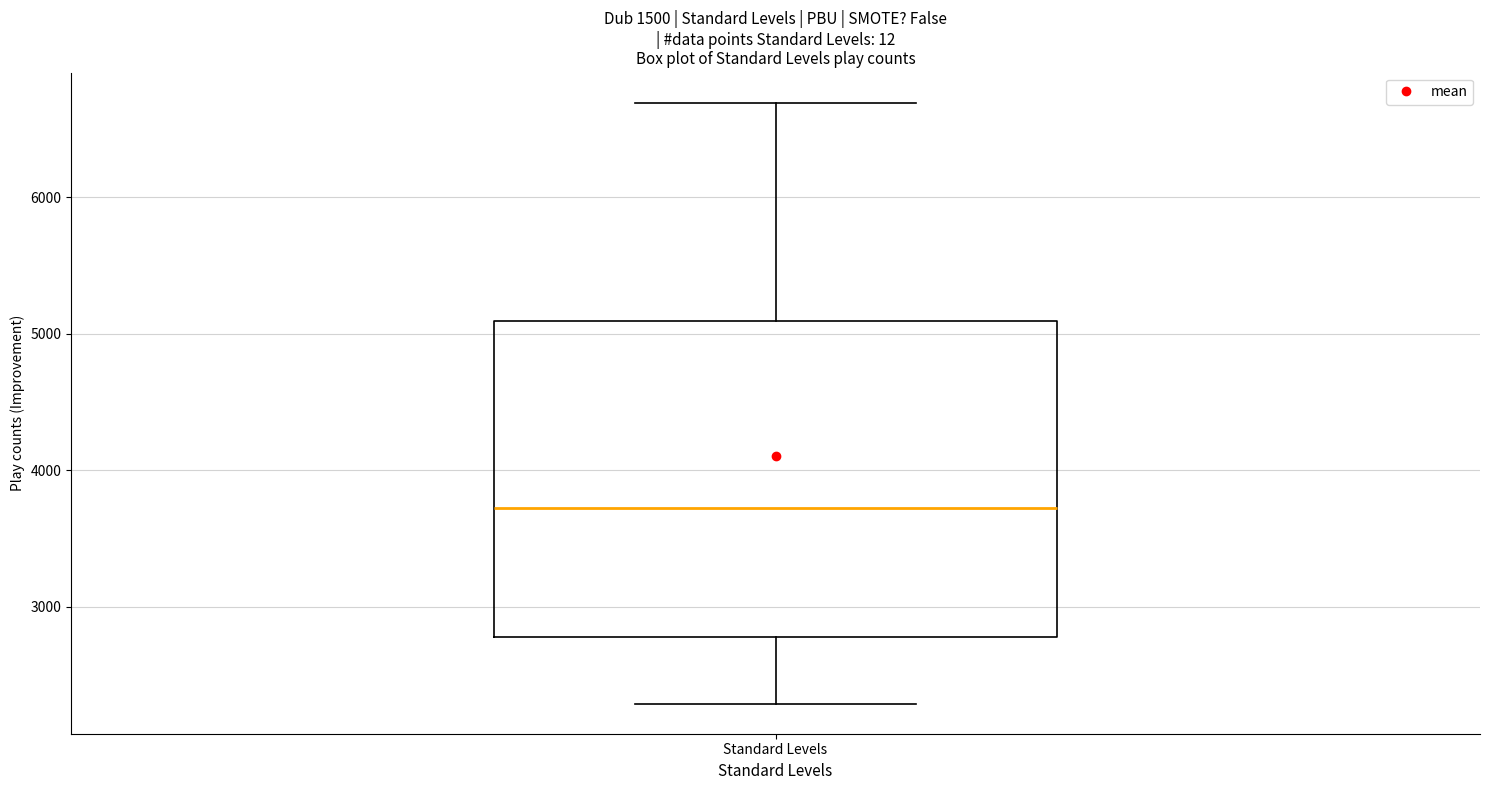

Transcribe this box plot: give where the median line is, the range the box spans, and where the two whiskers end, as read against the y-axis. The values are not printed on the chart, so give them approximately, as read against the axis.

median 3700, box 2800 to 5100, whiskers 2300 to 6700